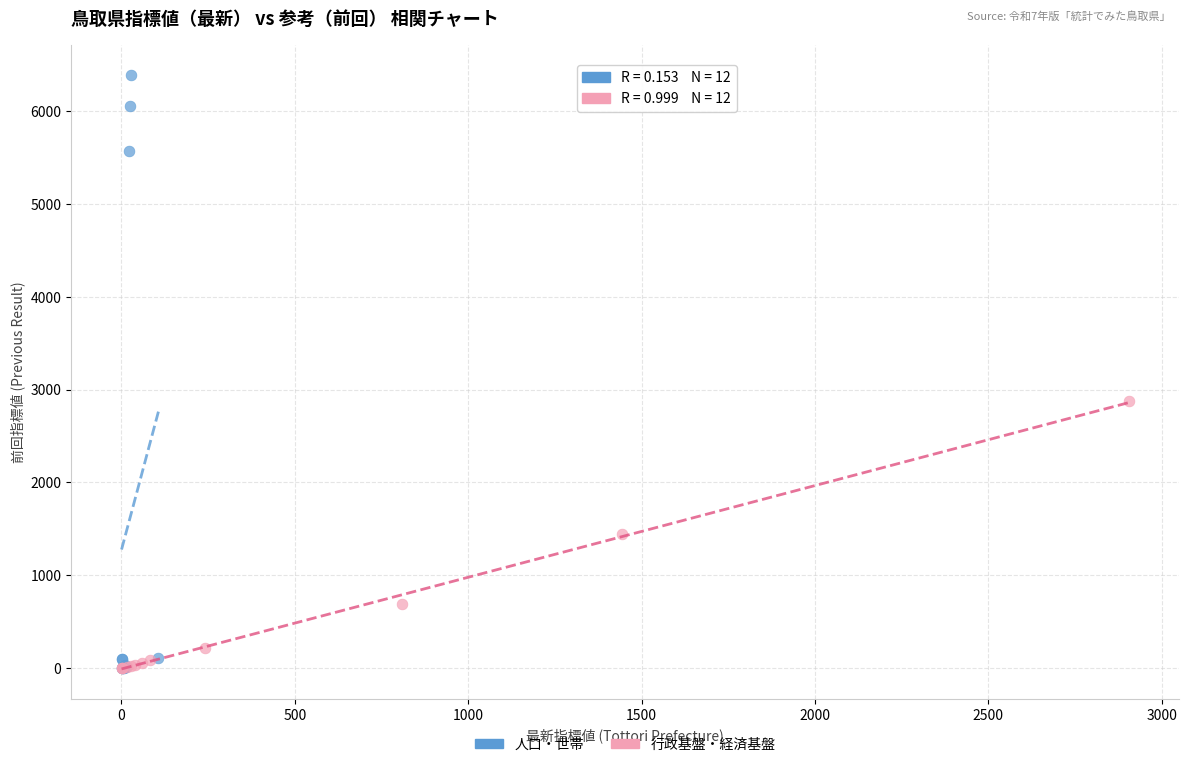

Which series has the widest spread of Y values?

人口・世帯